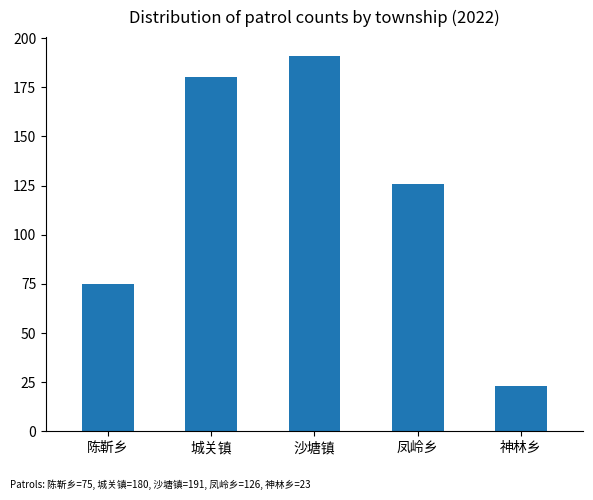

Rank the categories by value from highest to lowest.

沙塘镇, 城关镇, 凤岭乡, 陈靳乡, 神林乡